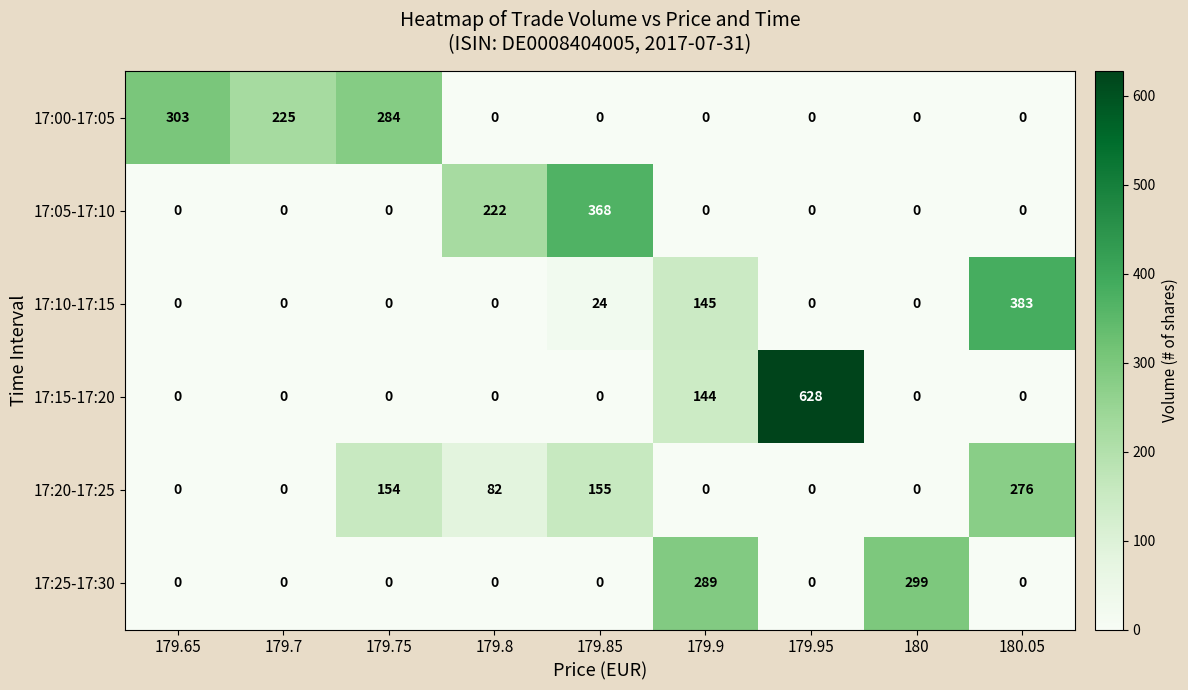

At which label is 17:00-17:05 closest to 151?

179.7